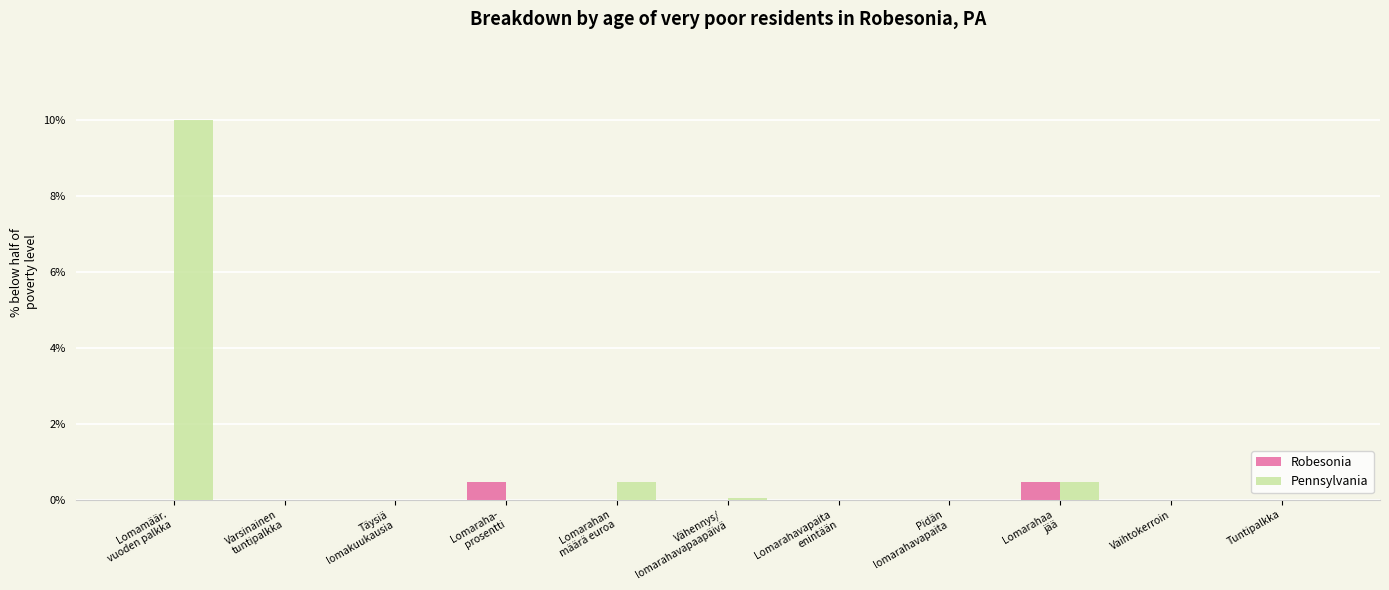

What is the sum of the Robesonia values at Lomarahan
määrä euroa and Lomaraha-
prosentti?

0.5